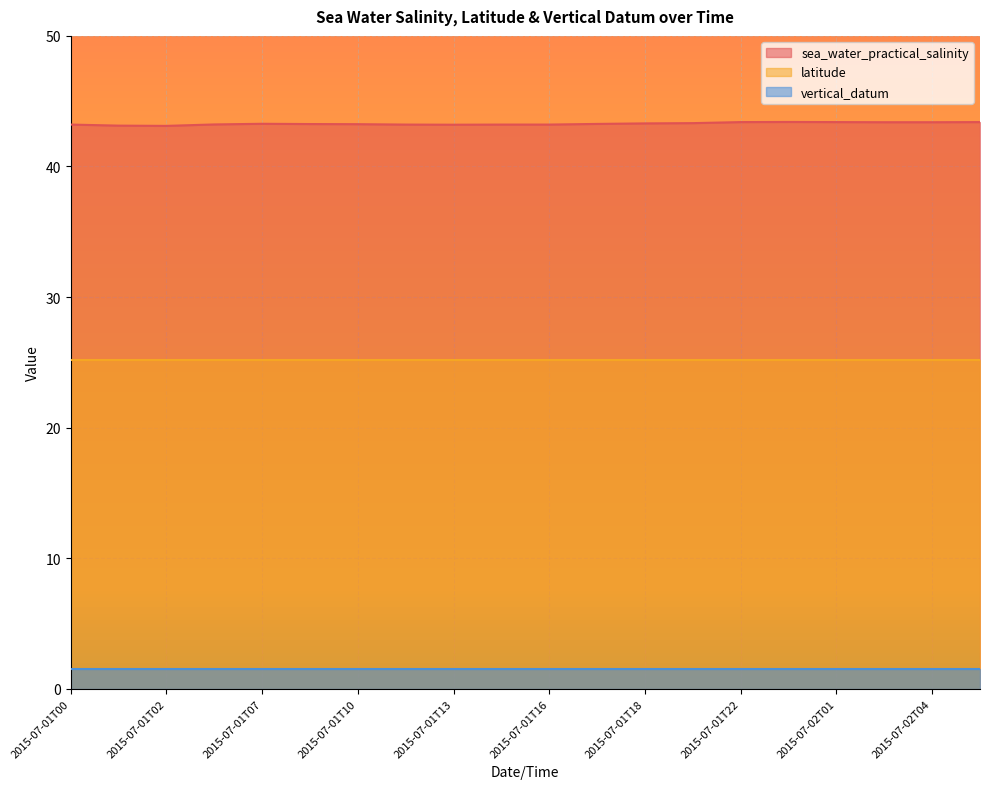

True or false: sea_water_practical_salinity has a value of 43.3 at 2015-07-01T17.

True